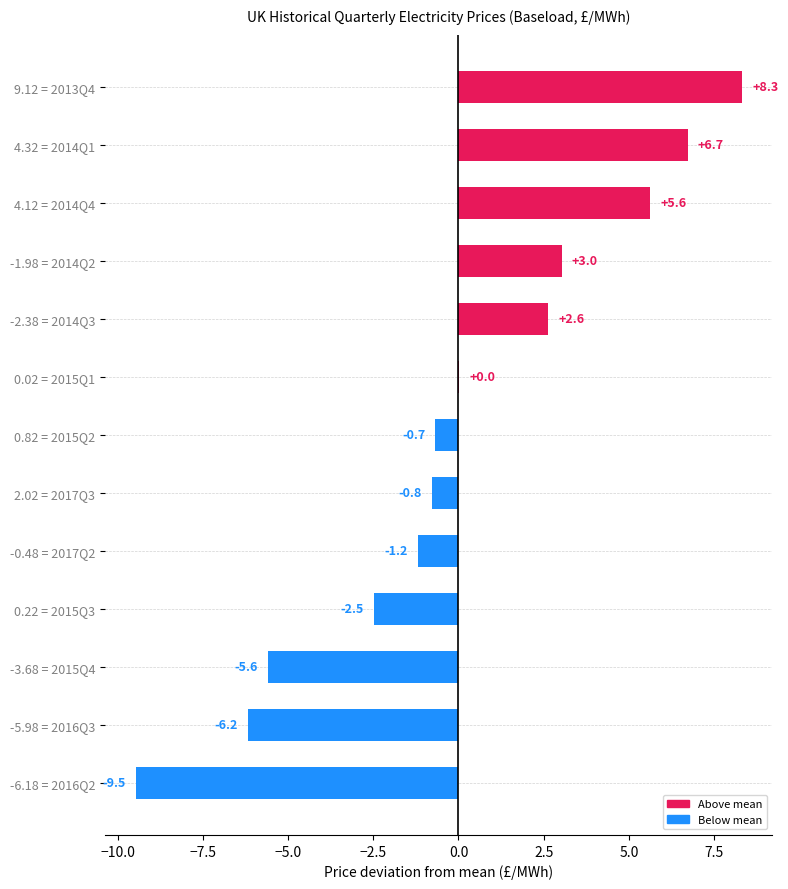

Are the bars horizontal?

Yes